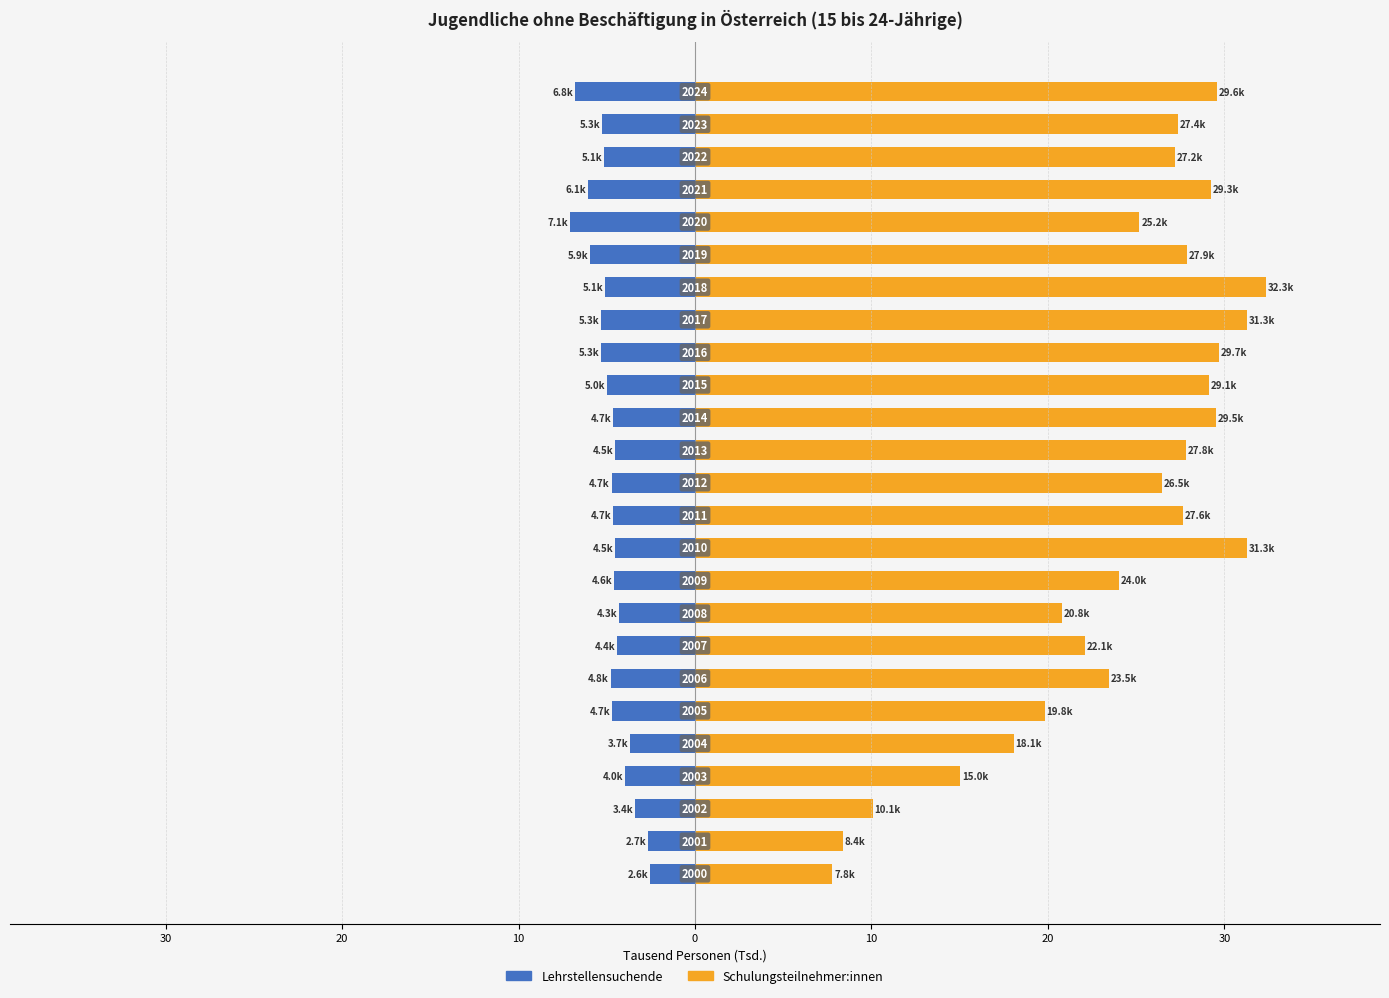

Which series changed the most between 30 and 24?

Schulungsteilnehmer:innen